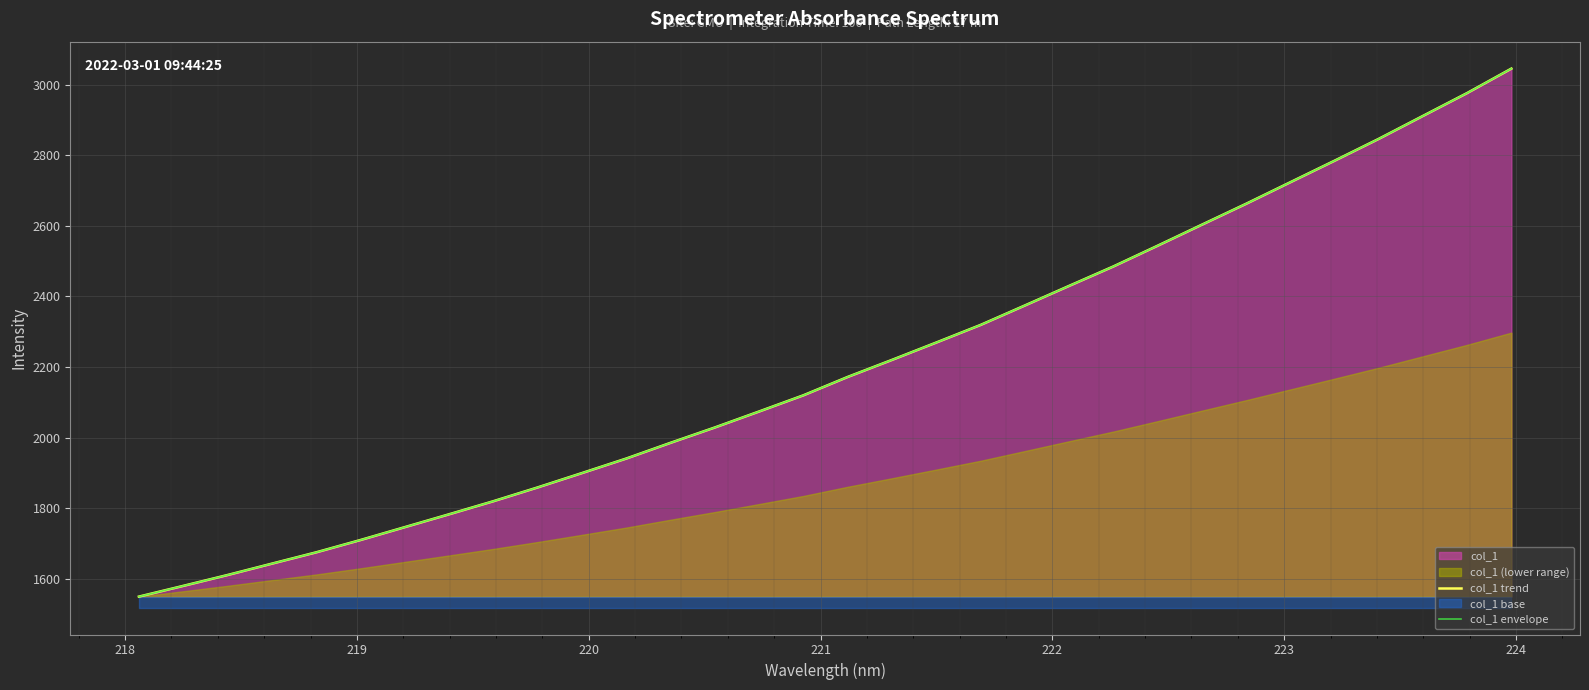

What is the average value of the col_1 trend series?

2199.8